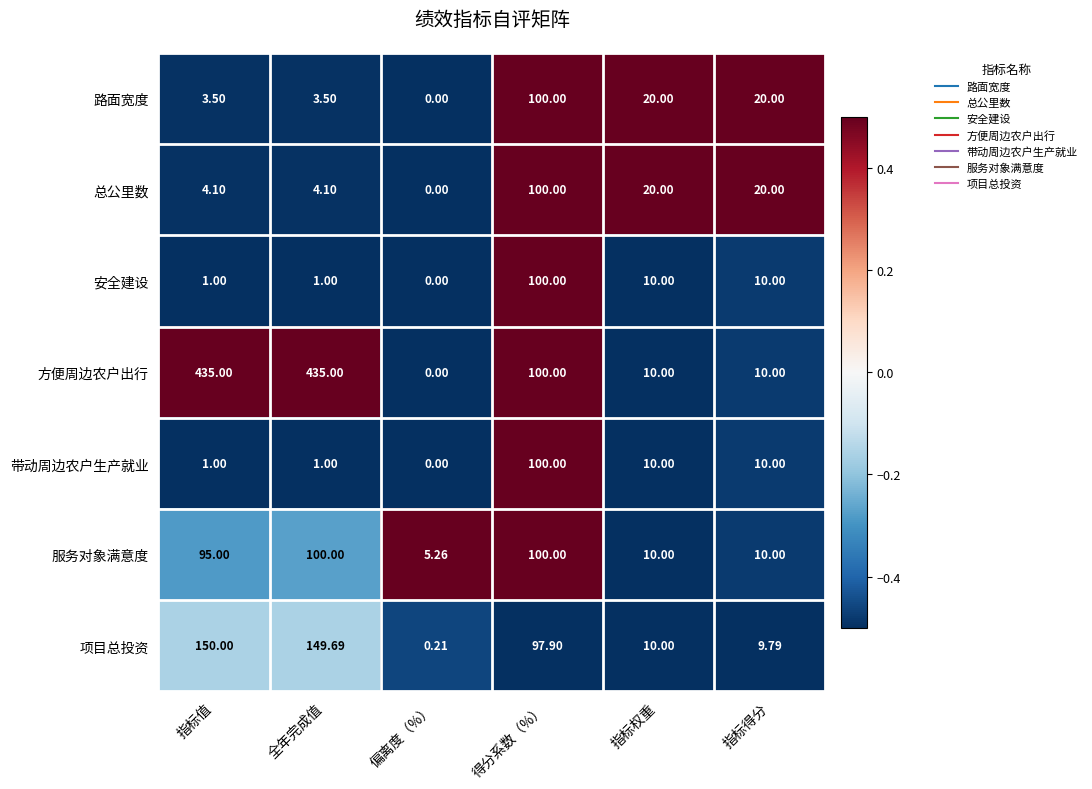

Which label corresponds to the smallest value in the chart?

偏离度（%）